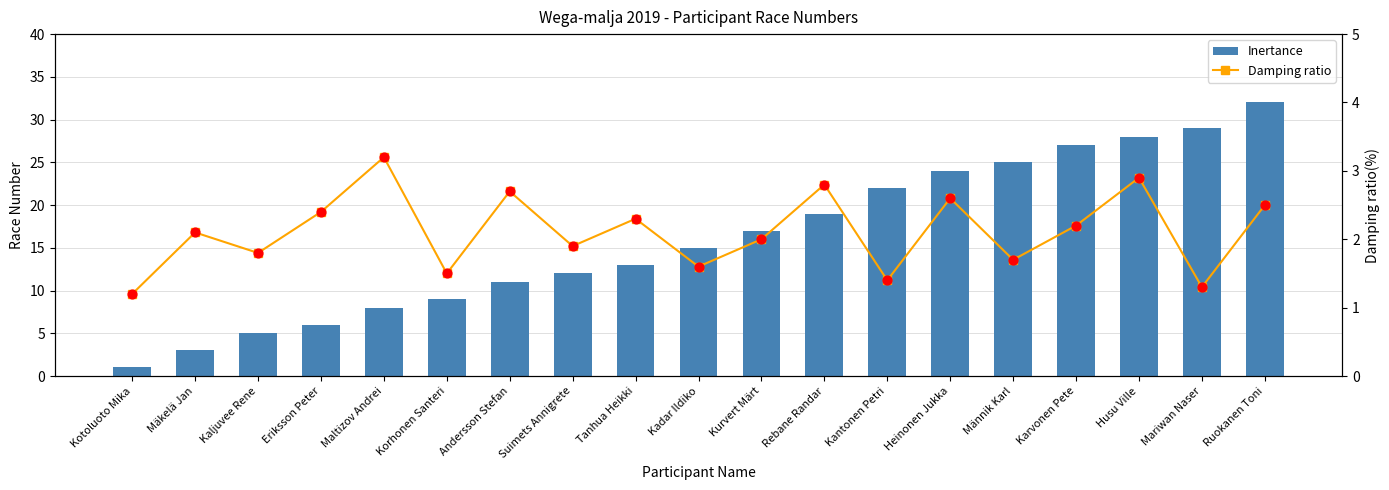

Which series has the largest total across all categories?

Inertance